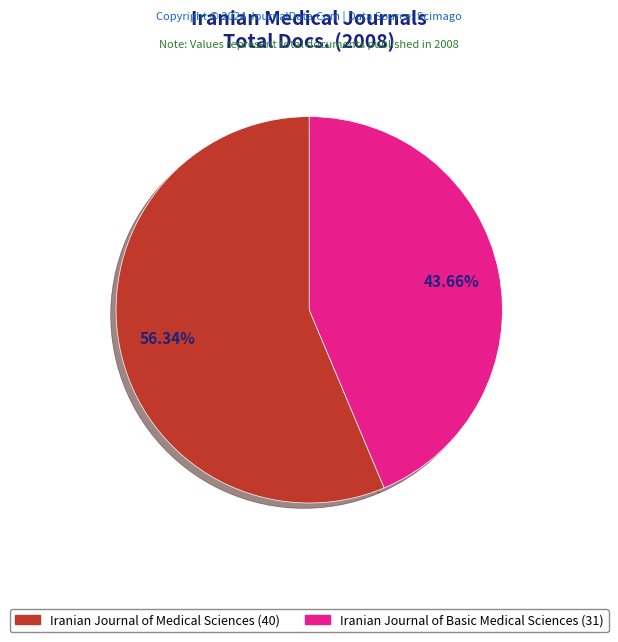

Is there a majority slice in this chart?

Yes